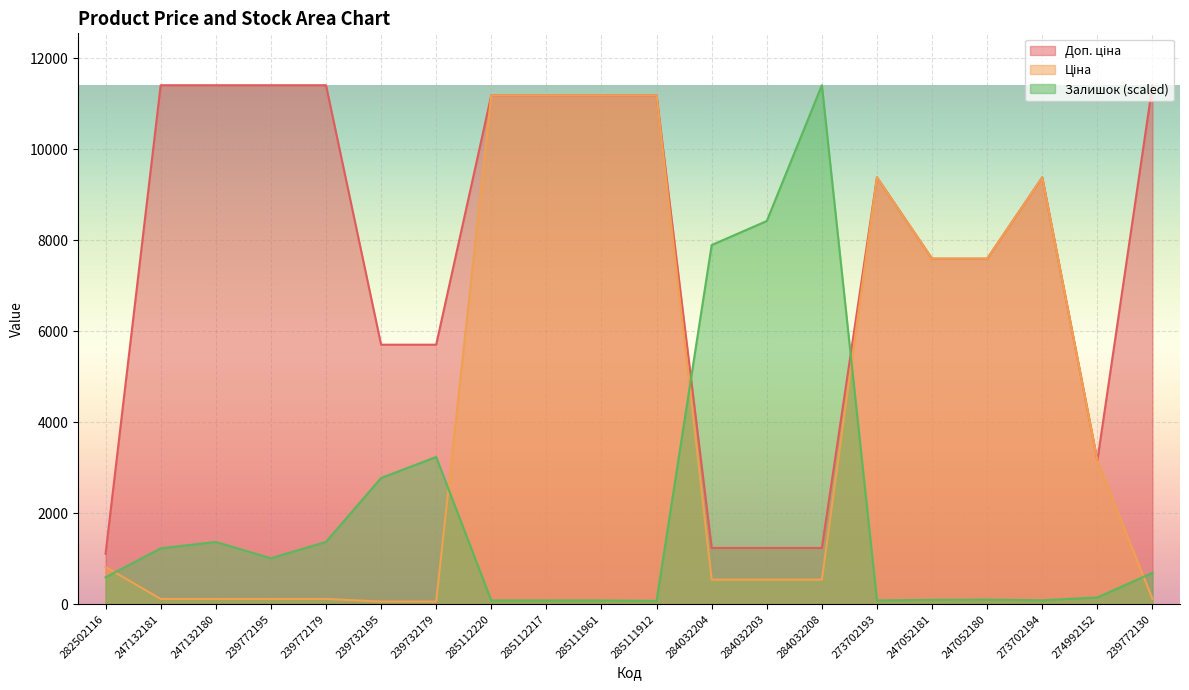

Count the number of categories in the chart.

20